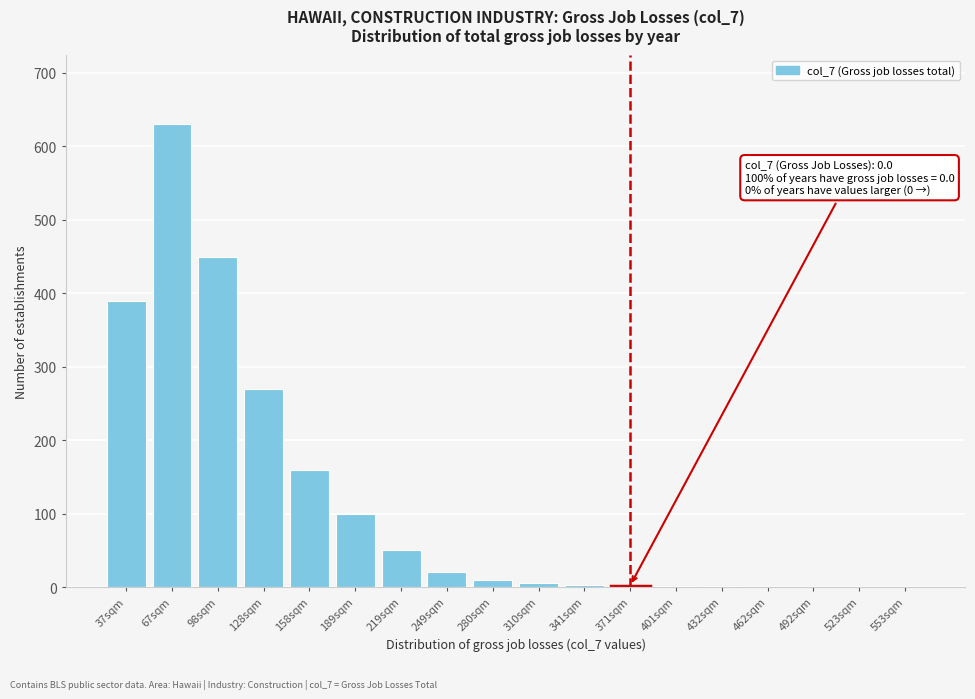

Between 553sqm and 219sqm, which is larger?

219sqm